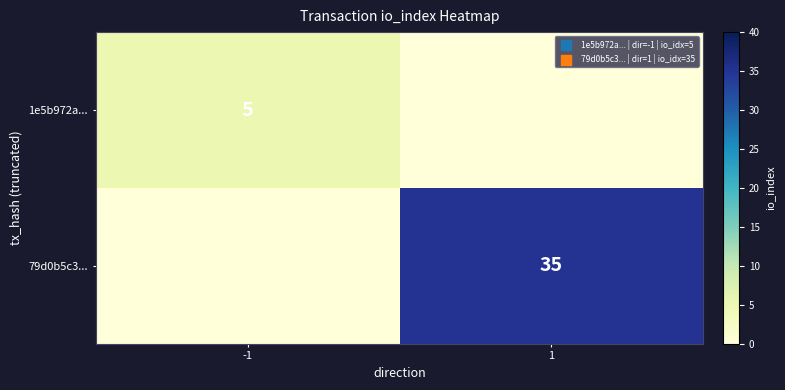

At how many categories does at least one series exceed 1?

2